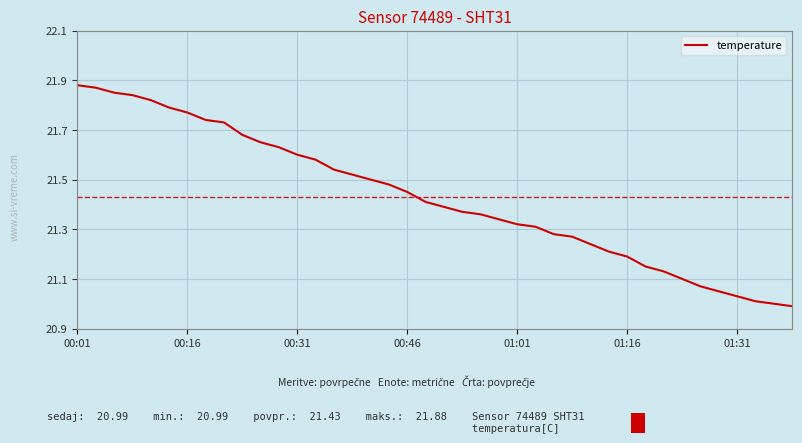

What is the difference between the maximum and minimum values?

0.9